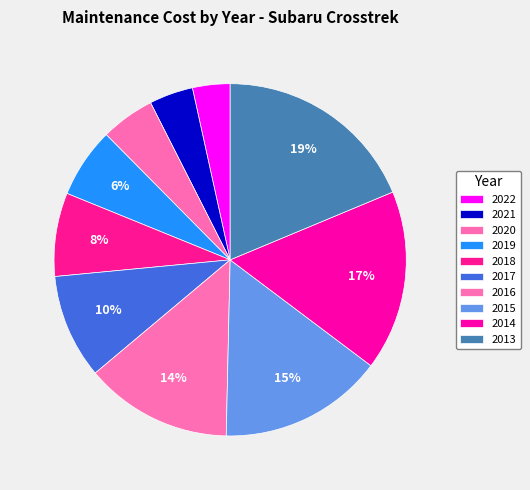

To the nearest percent, what is the combined percentage of 2020 and 2015?

20%